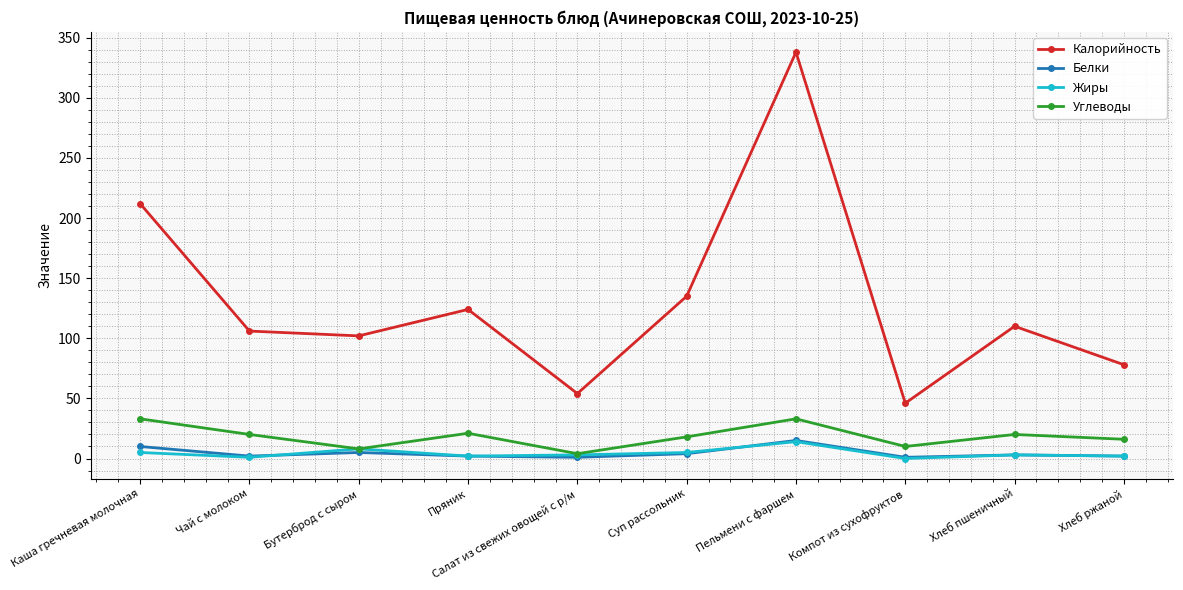

Is this an area chart (filled region under the line)?

No